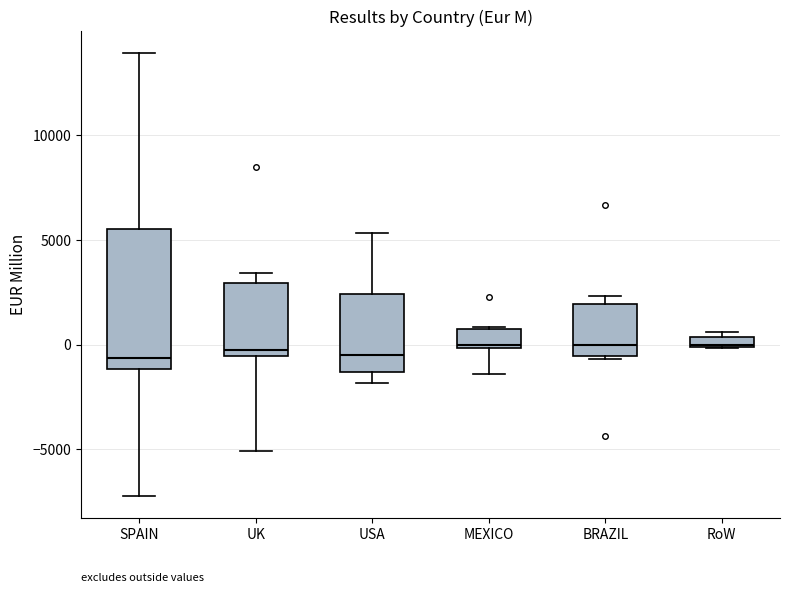

Which box is the tallest, from its lower edge to its upper edge?

SPAIN